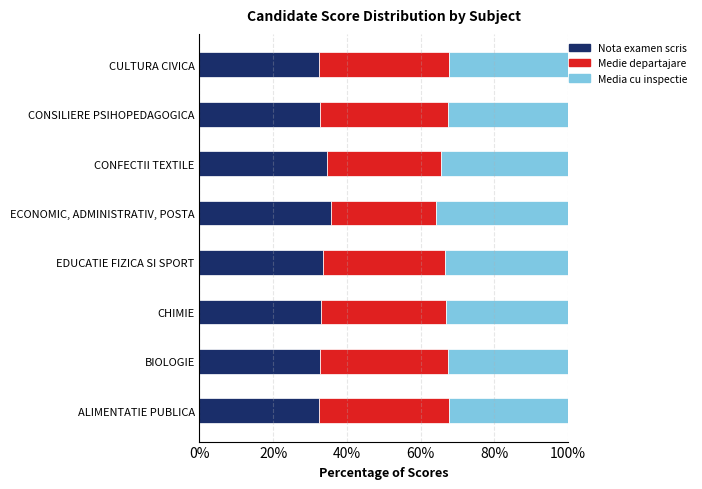

What is the maximum value for Nota examen scris?

35.7